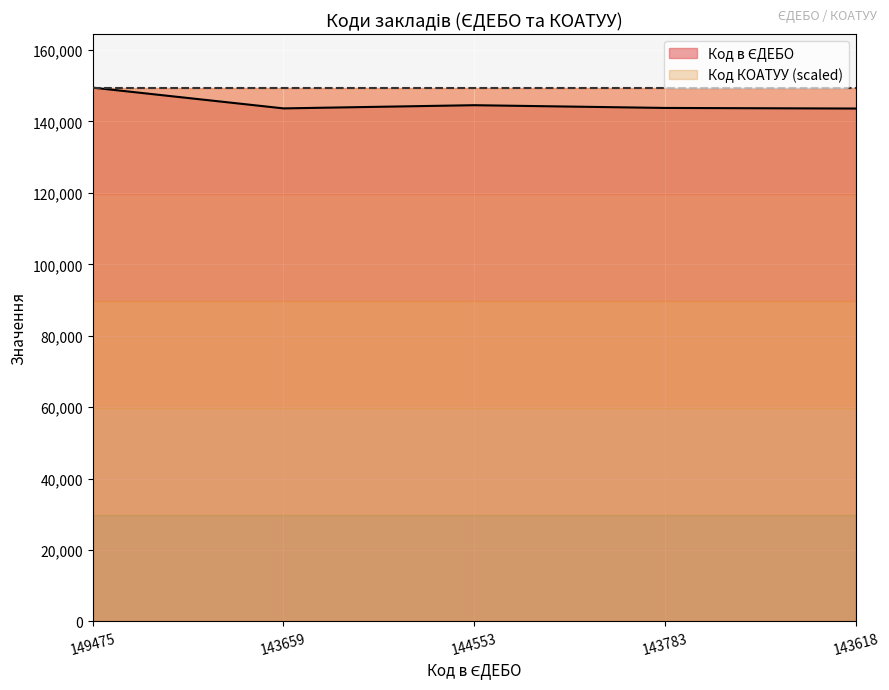

What is the sum of the values at 143783 and 144553?

288336